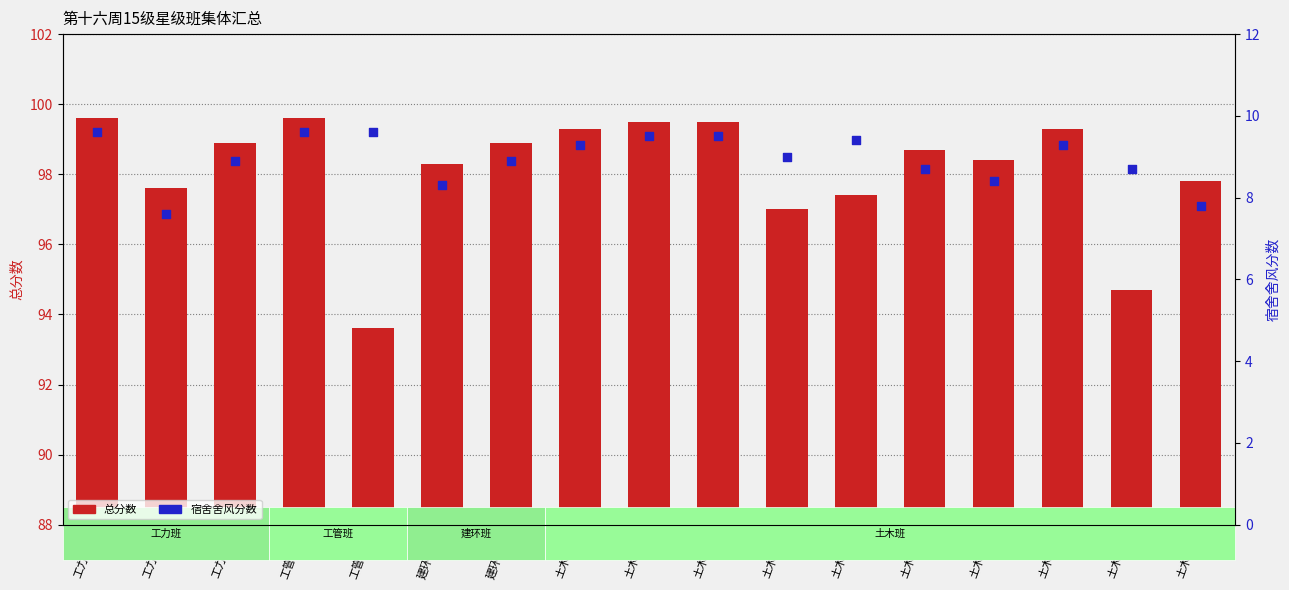

What are all the series names shown in the legend?

总分数, 宿舍舍风分数